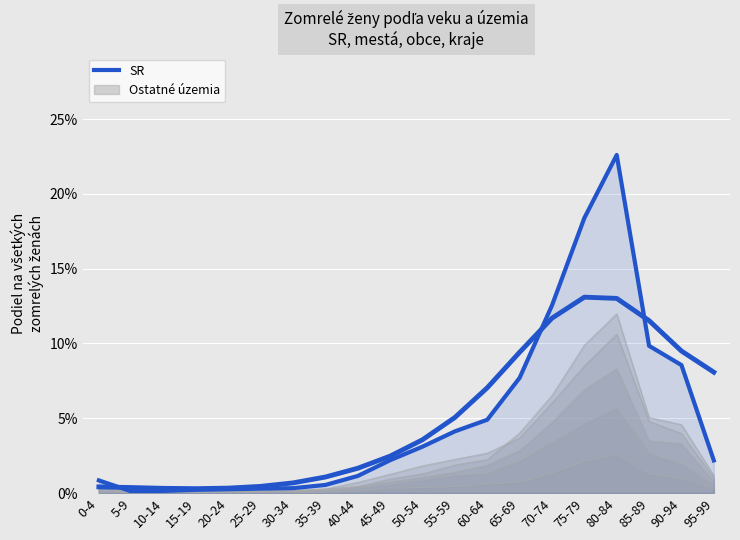

The chart shows a value of 0.0 at 65-69. True or false?

False